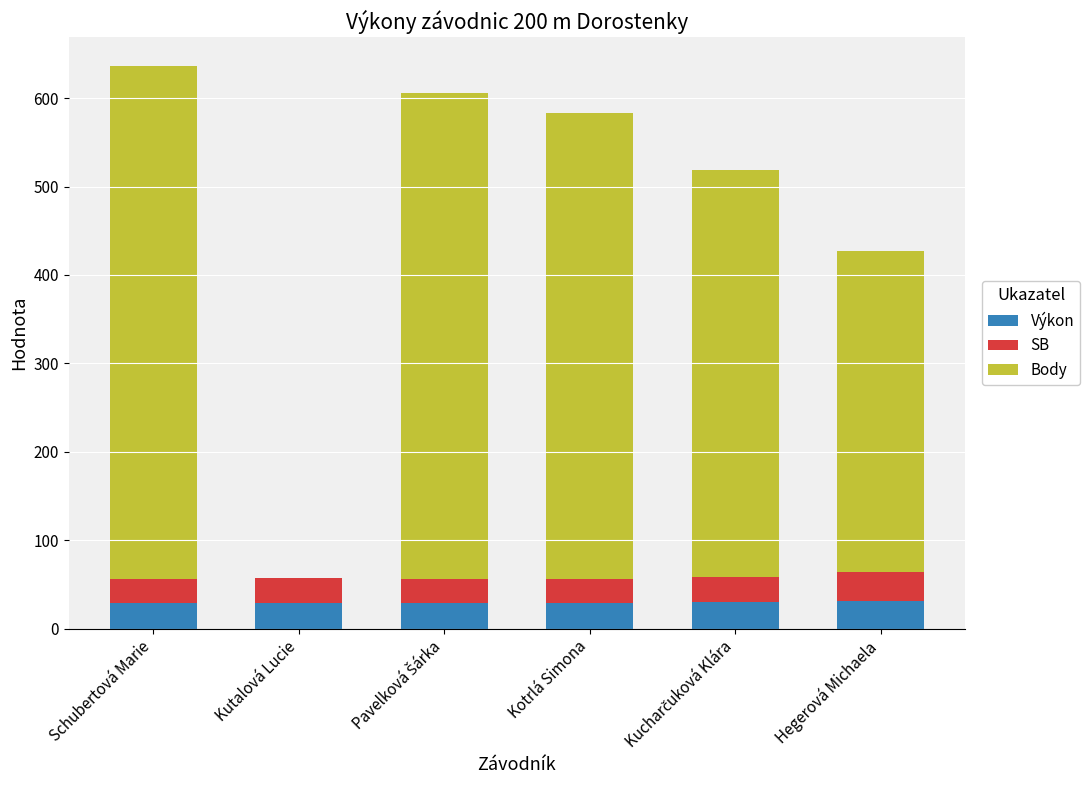

What is the highest value of the Výkon series?

31.6